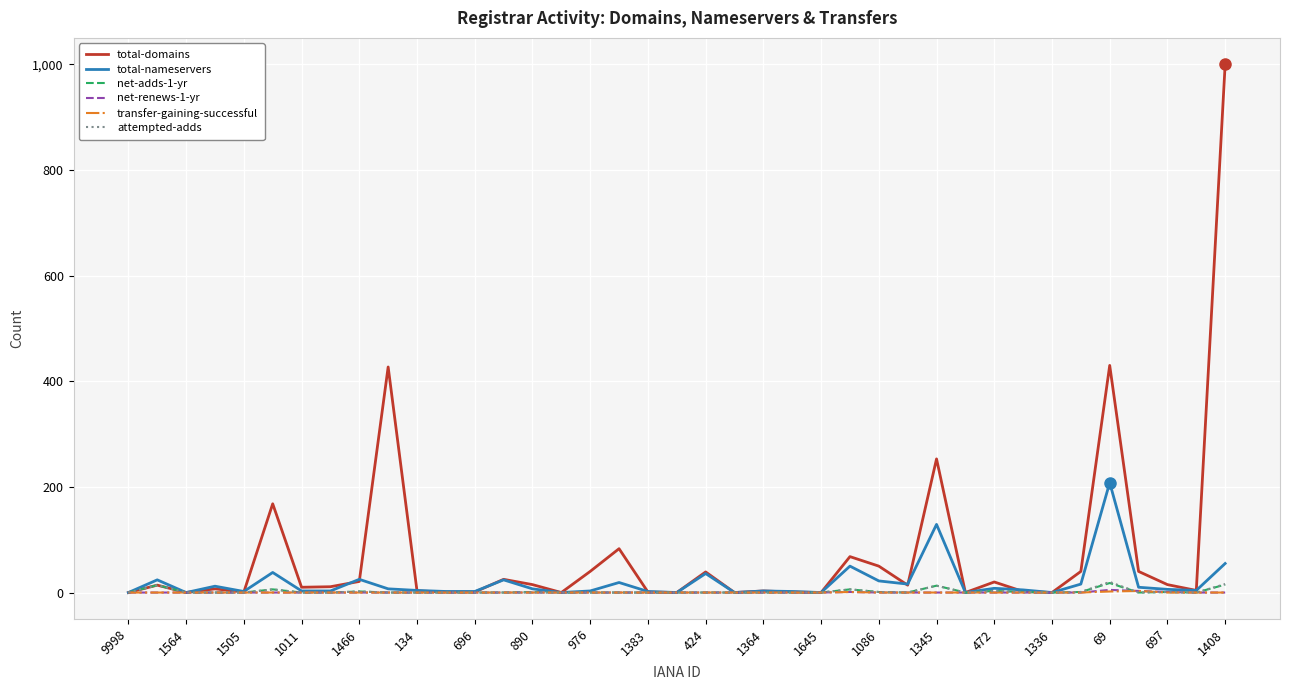

Which series has the largest total across all categories?

total-domains